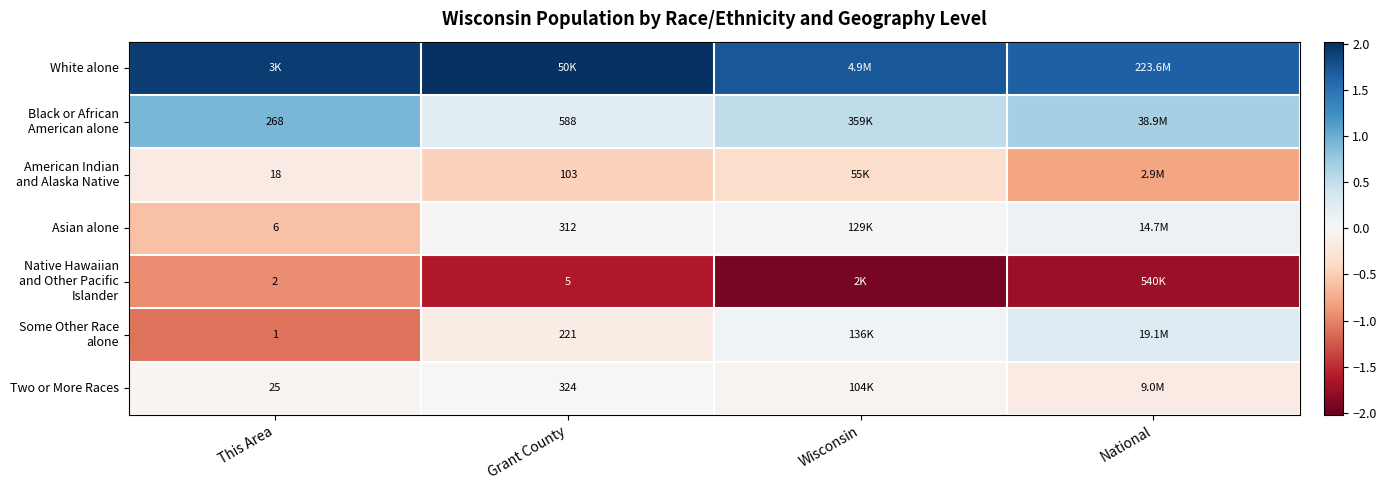

What is the average value of the Two or More Races series?

-0.1